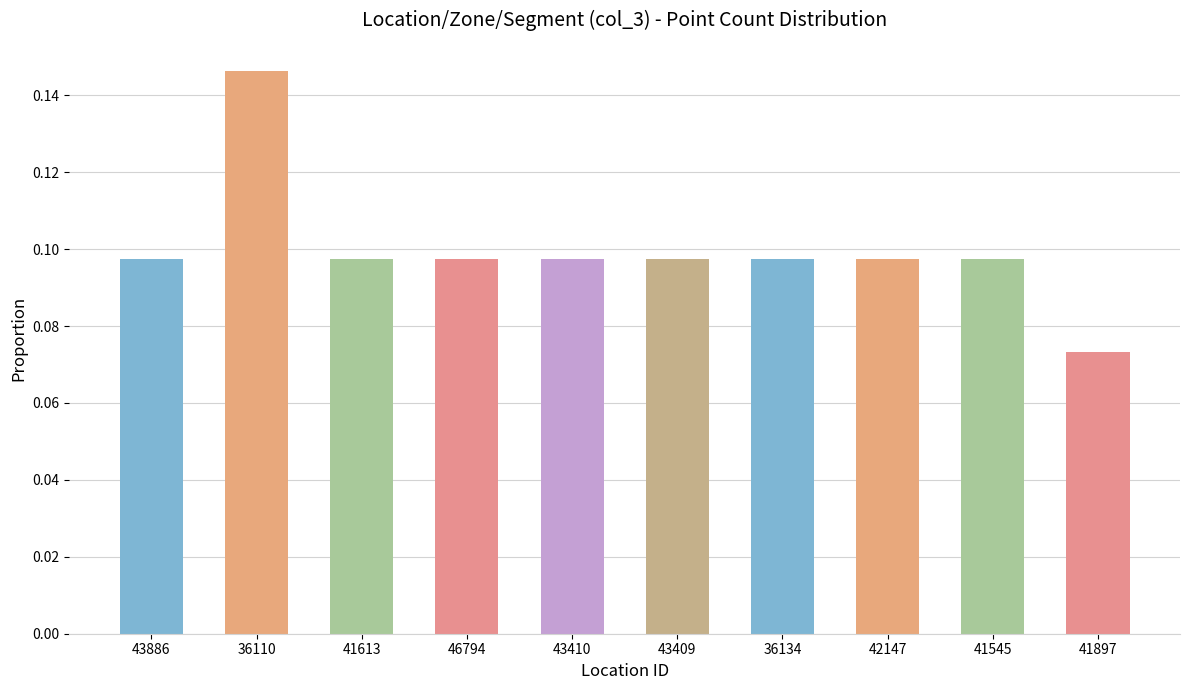

Which category has the highest value across all series?

36110